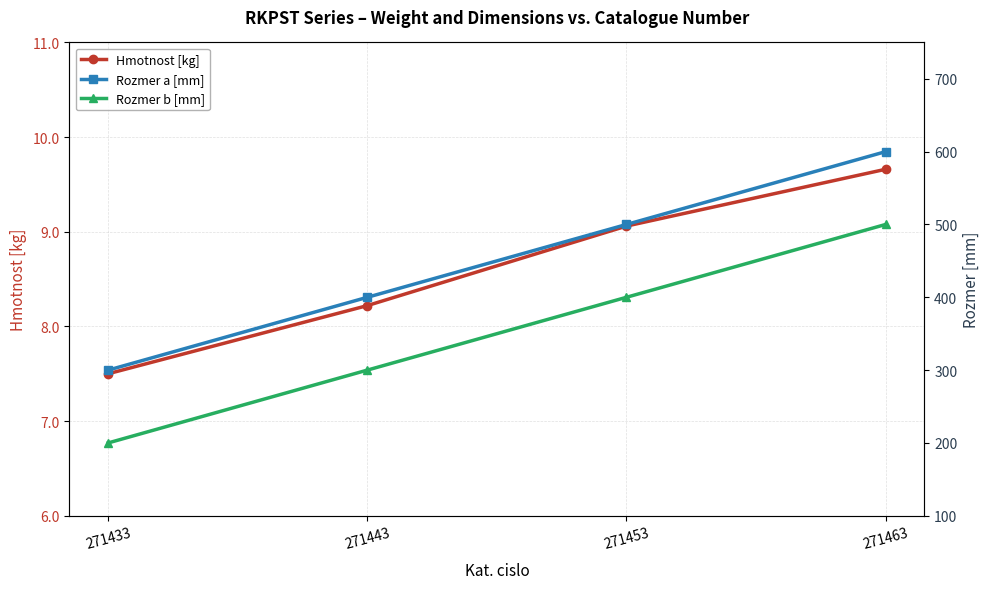

Which category has the highest value in the Rozmer b [mm] series?

271463